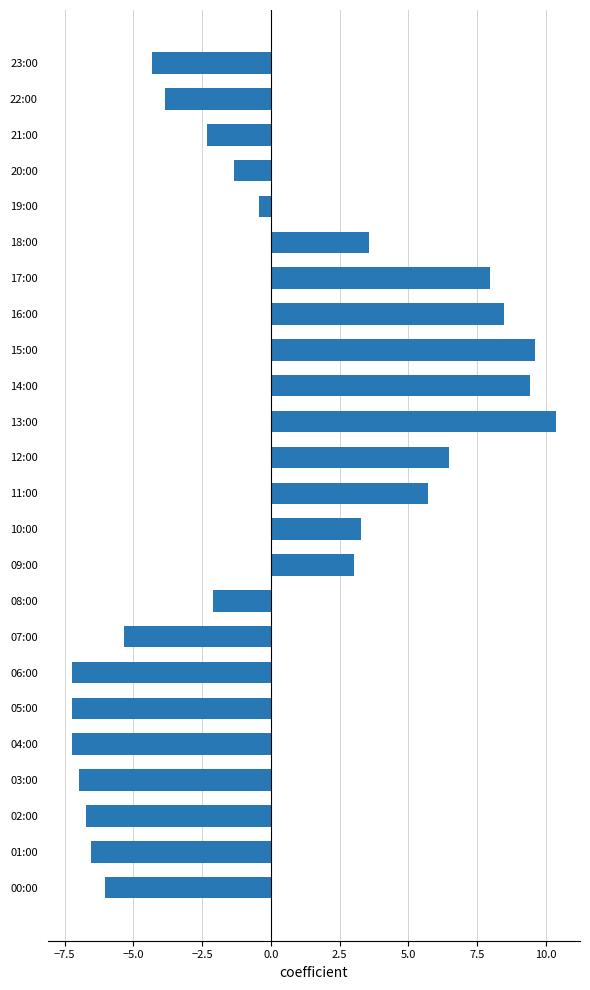

Read the value at 15:00.

9.6